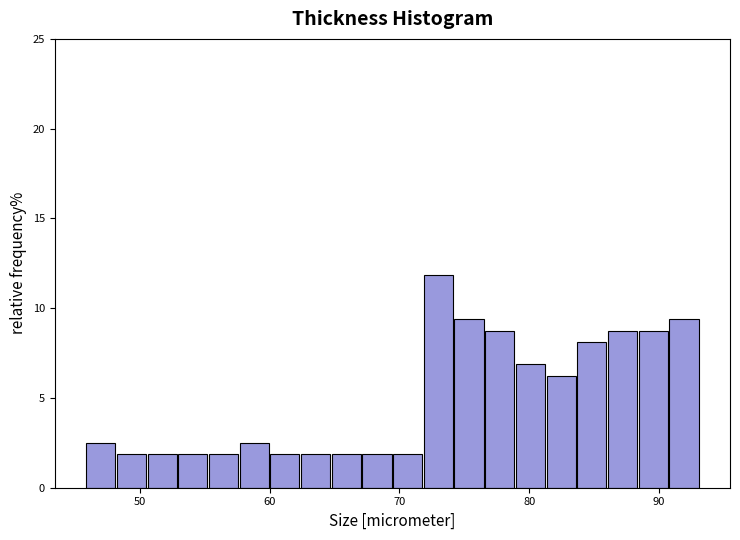

Read against the x-axis, roughly where is the centre of the tallest bar?

73